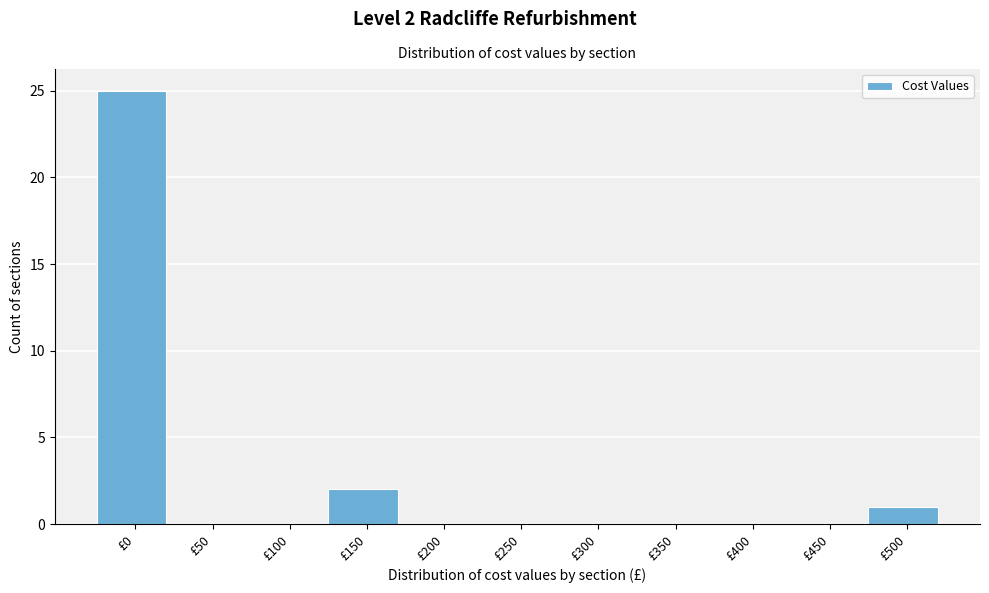

Reading left to right, transcribe all the data shown in this chart.

£0=25	£50=0	£100=0	£150=2	£200=0	£250=0	£300=0	£350=0	£400=0	£450=0	£500=1